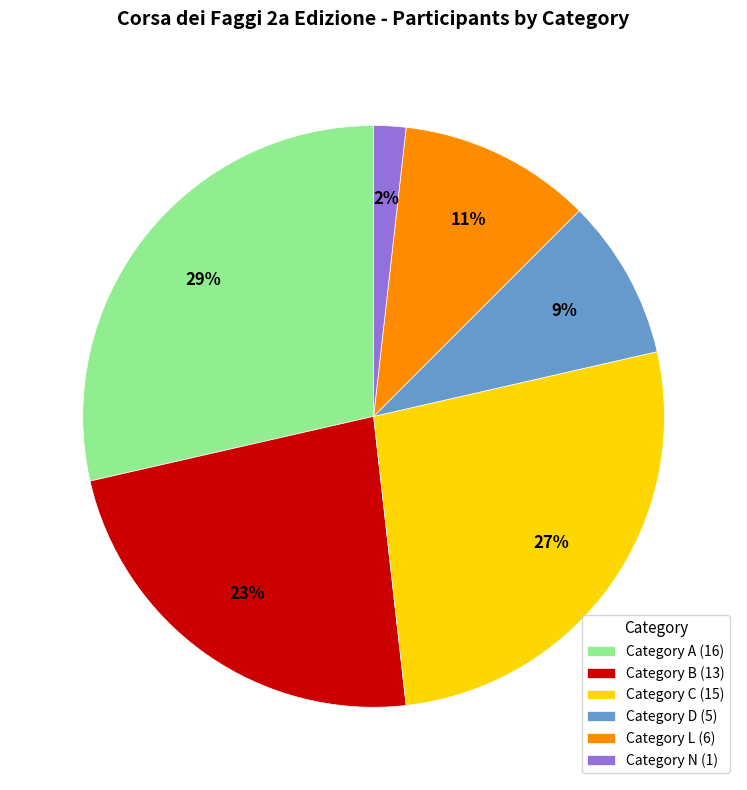

What is the smallest slice in the pie chart?

Category N (1)